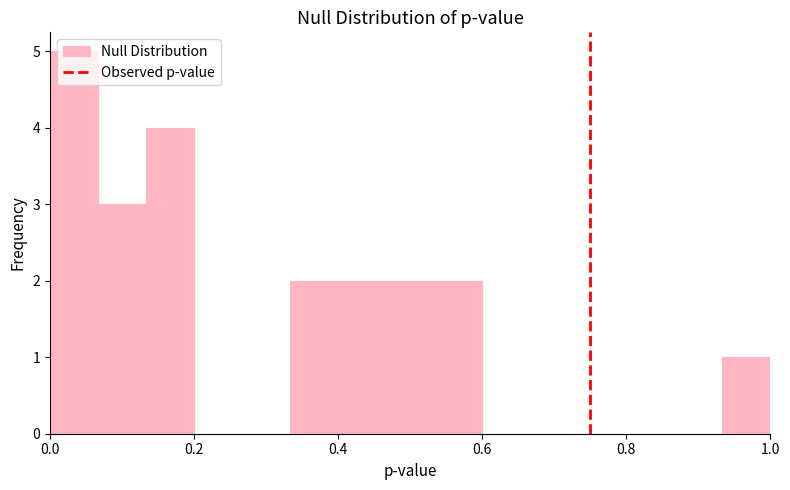

Read against the x-axis, roughly where is the centre of the tallest bar?

0.04